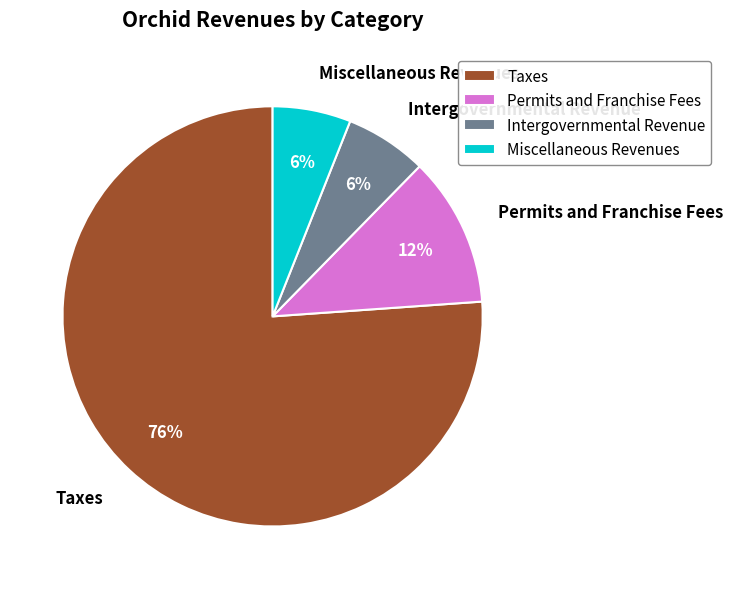

How many slices are in this pie chart?

4